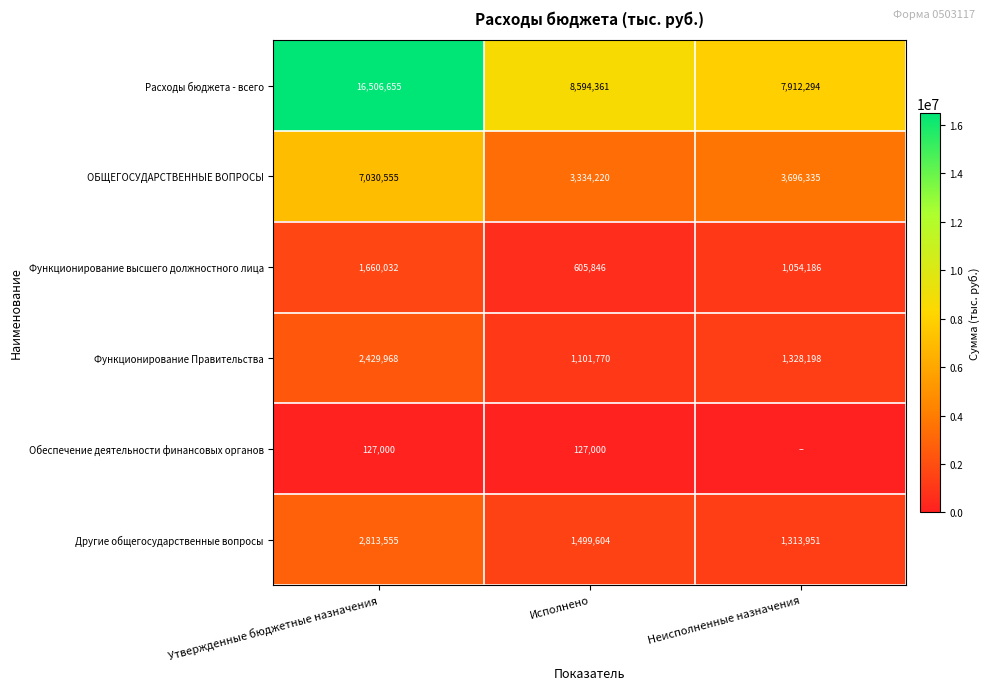

List the labels in order of Другие общегосударственные вопросы value, smallest first.

Неисполненные назначения, Исполнено, Утвержденные бюджетные назначения